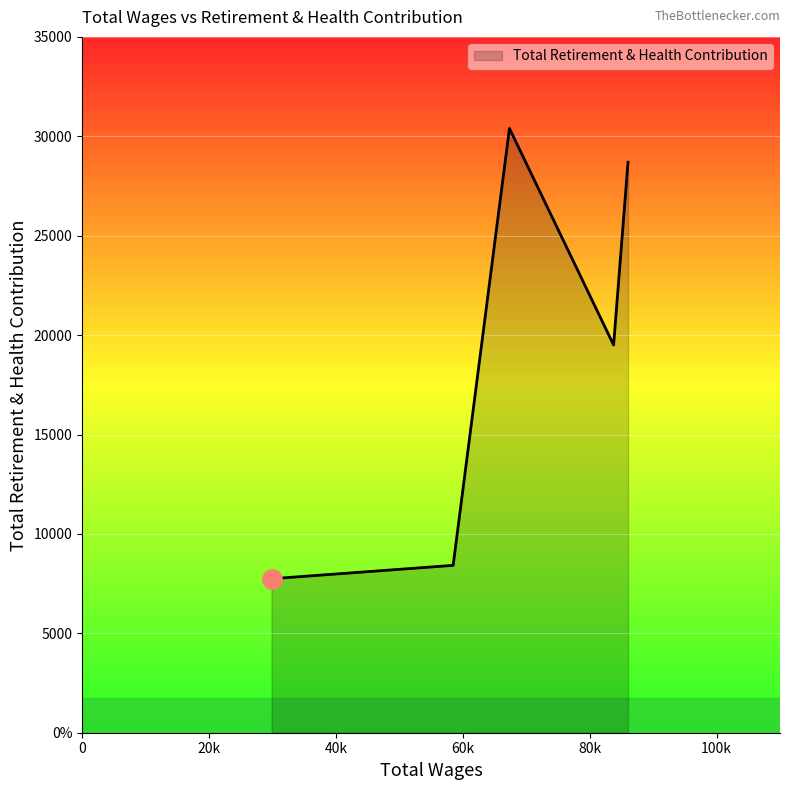

What is the maximum value shown in the chart?

30396